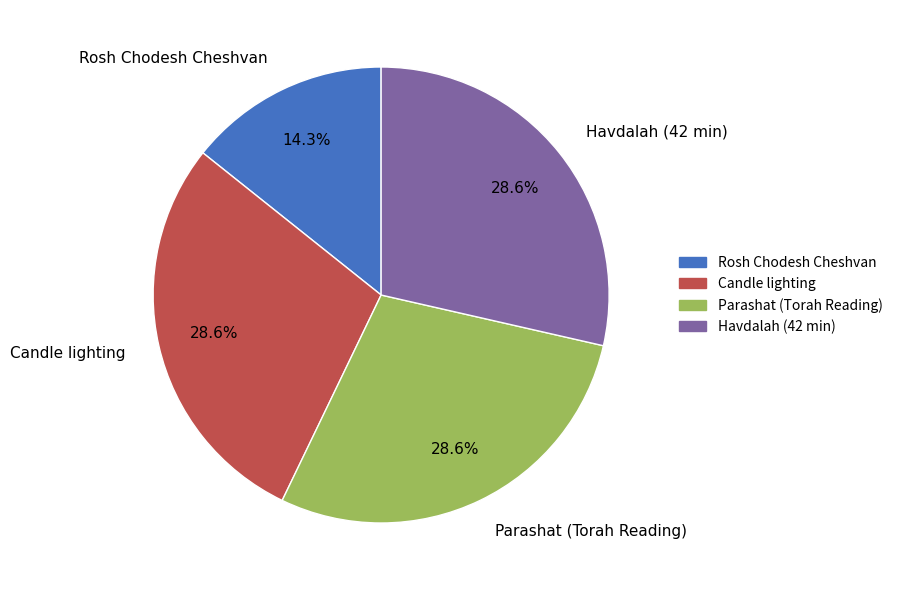

Does any single category account for the majority?

No